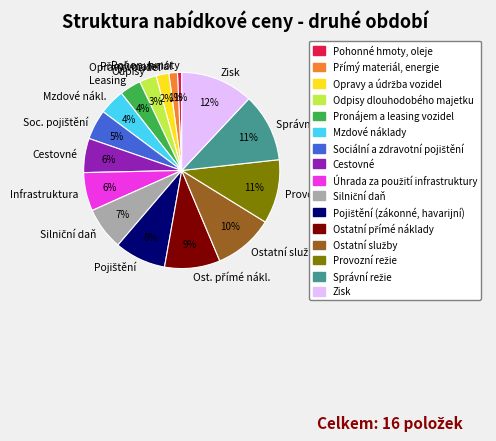

To the nearest percent, what is the difference between the largest and smallest slice percentages?

11%